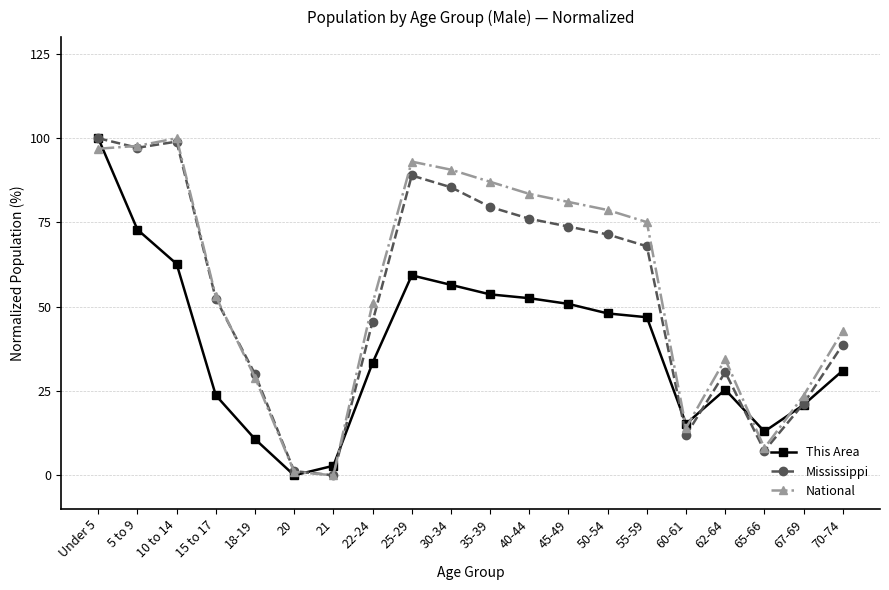

True or false: Mississippi and National intersect in this chart.

True